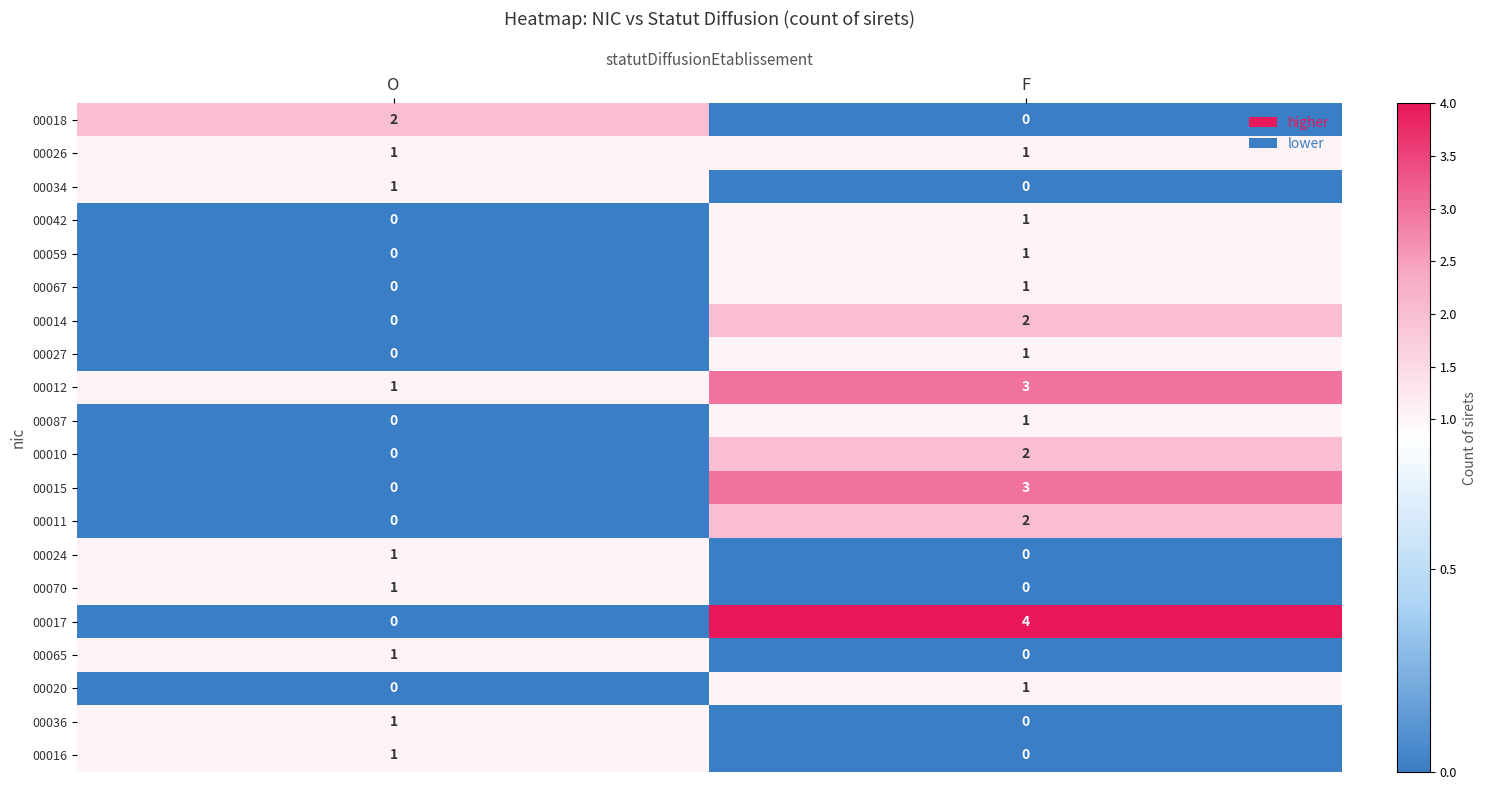

Rank the categories by 00015 value from highest to lowest.

F, O